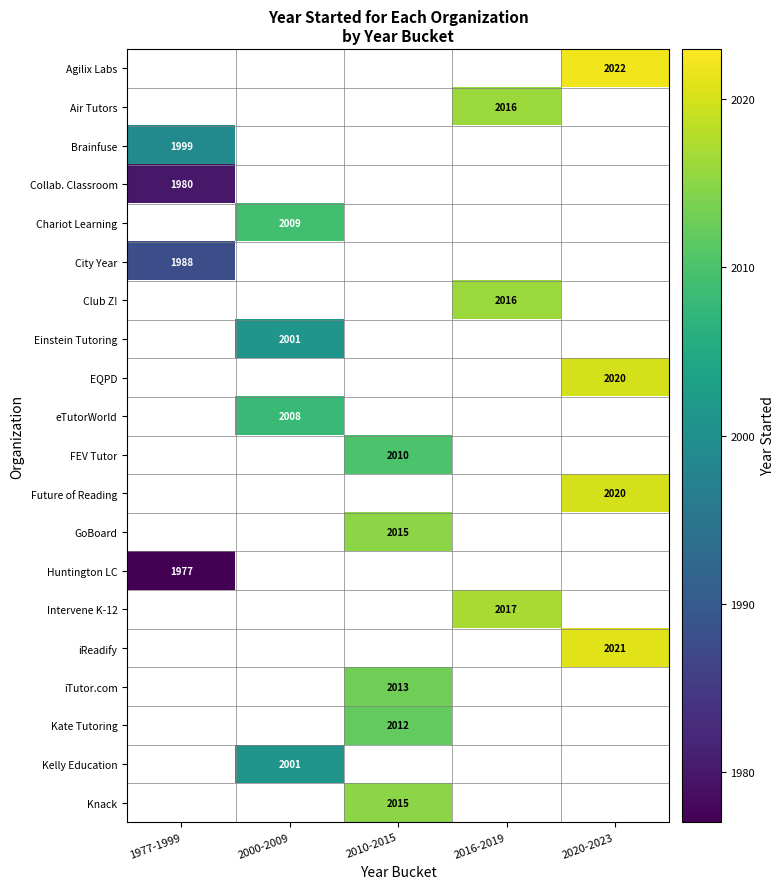

The value of eTutorWorld at 2000-2009 is 2008. True or false?

True